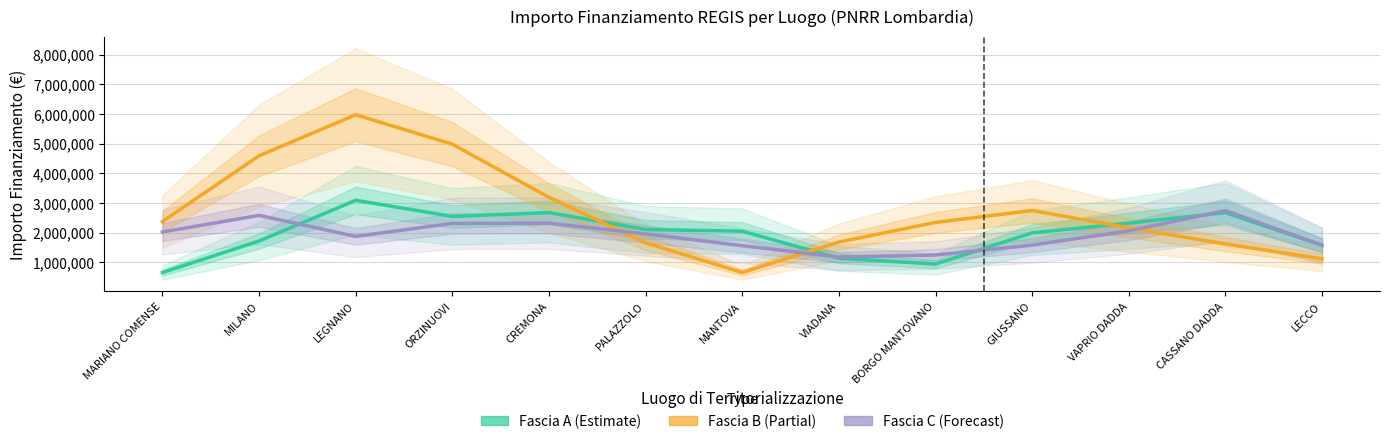

Reading right to left, transcribe all the data shown in this chart.

Fascia A (Estimate): LECCO=1569619.3	CASSANO DADDA=2673140.7	VAPRIO DADDA=2321284.3	GIUSSANO=1991997.7	BORGO MANTOVANO=938476.3	VIADANA=1135866.0	MANTOVA=2047658.3	PALAZZOLO=2105991.7	CREMONA=2675000.0	ORZINUOVI=2546018.3	LEGNANO=3091018.3	MILANO=1717010.0	MARIANO COMENSE=653333.3
Fascia B (Partial): LECCO=1115715.1	CASSANO DADDA=1615715.1	VAPRIO DADDA=2161448.3	GIUSSANO=2746386.7	BORGO MANTOVANO=2344266.5	VIADANA=1679873.0	MANTOVA=654348.0	PALAZZOLO=1654718.1	CREMONA=3189322.7	ORZINUOVI=4984256.0	LEGNANO=5978640.7	MILANO=4593585.7	MARIANO COMENSE=2376029.3
Fascia C (Forecast): LECCO=1576642.0	CASSANO DADDA=2743308.7	VAPRIO DADDA=2060101.3	GIUSSANO=1576592.3	BORGO MANTOVANO=1243259.0	VIADANA=1174407.7	MANTOVA=1557583.3	PALAZZOLO=1957583.3	CREMONA=2318000.0	ORZINUOVI=2311666.7	LEGNANO=1871777.7	MILANO=2581842.0	MARIANO COMENSE=2021842.0